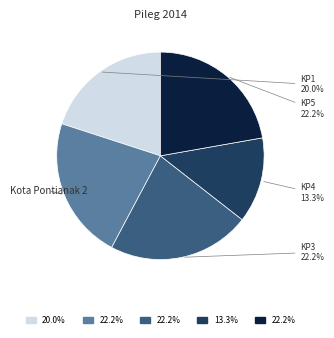

Does any single category account for the majority?

No